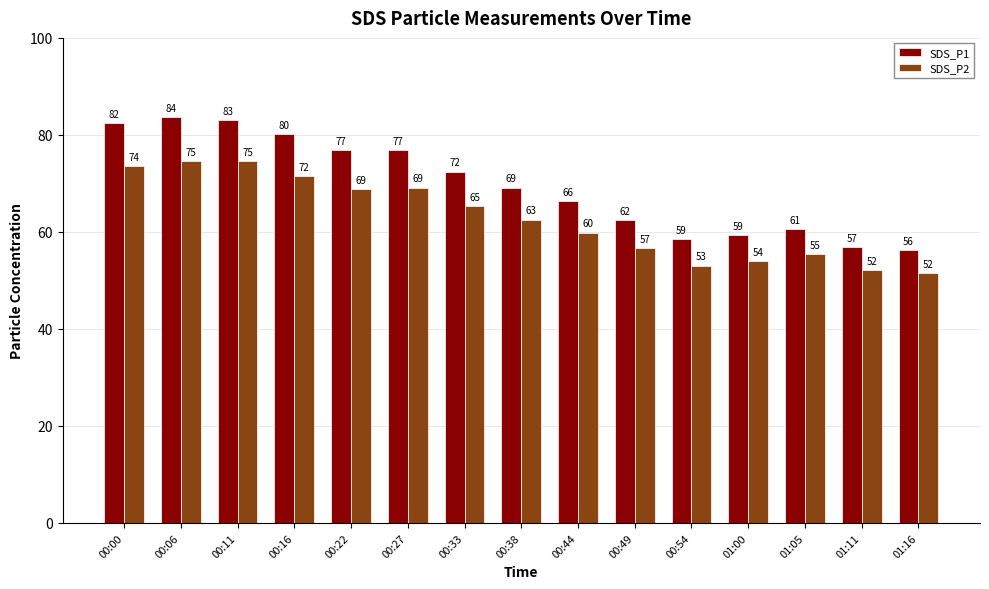

Which series changed the most between 00:11 and 01:05?

SDS_P1